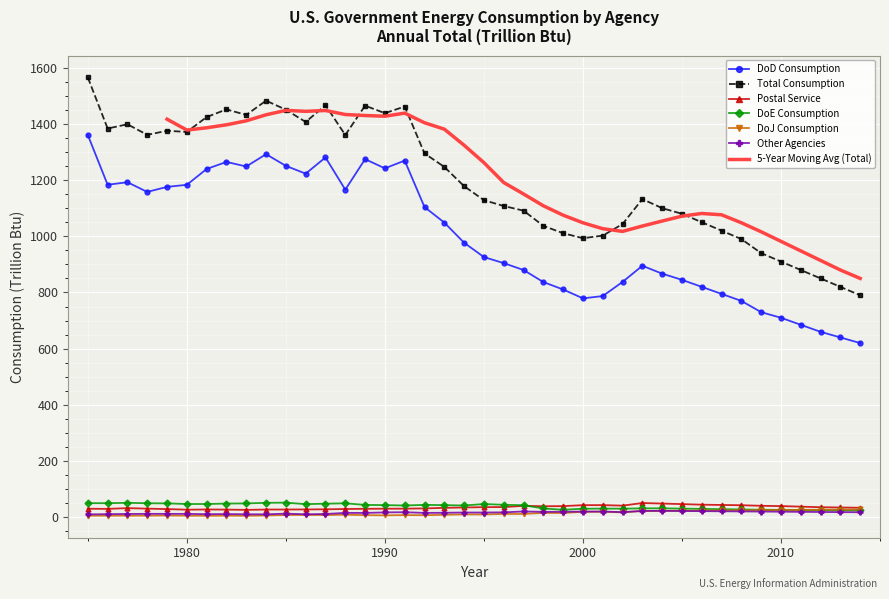

What is the value of the DoD Consumption point at the 26th from the left?

779.1